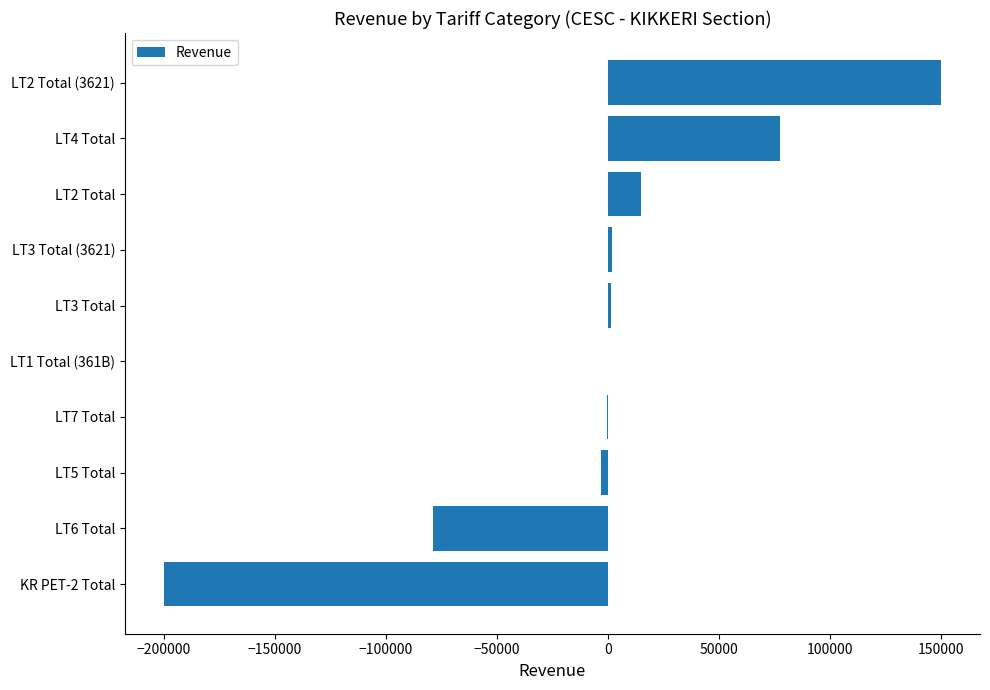

What is the sum of all values?

-37336.3